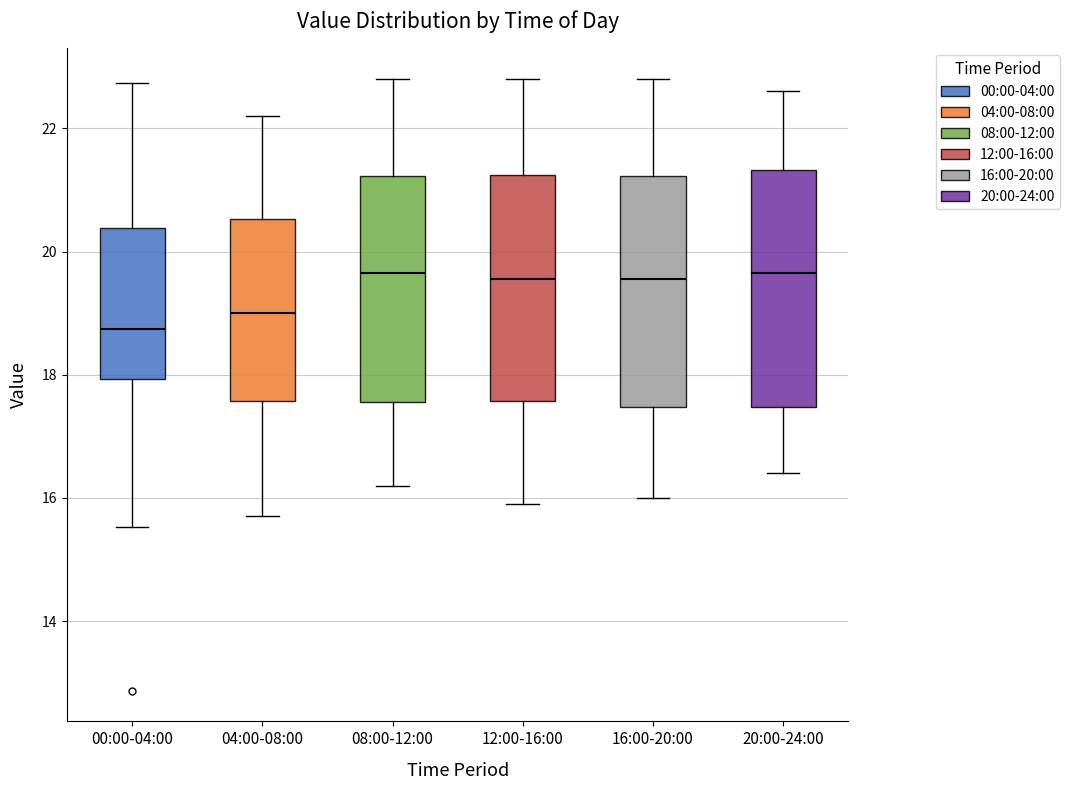

Where does the lower whisker of the box for 04:00-08:00 end on the y-axis? The values are not printed on the chart, so give them approximately, as read against the axis.

15.8